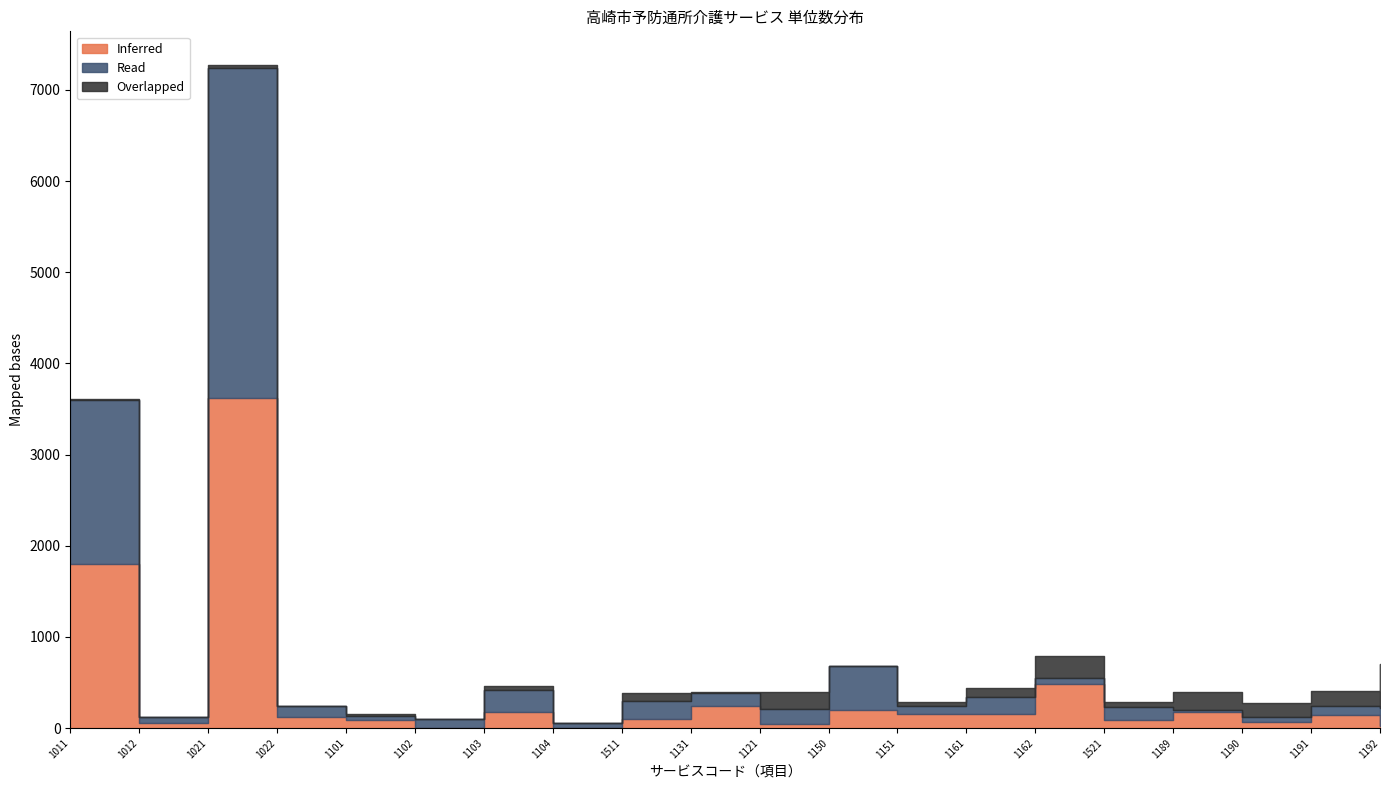

Which series changed the most between 1022 and 1511?

Overlapped